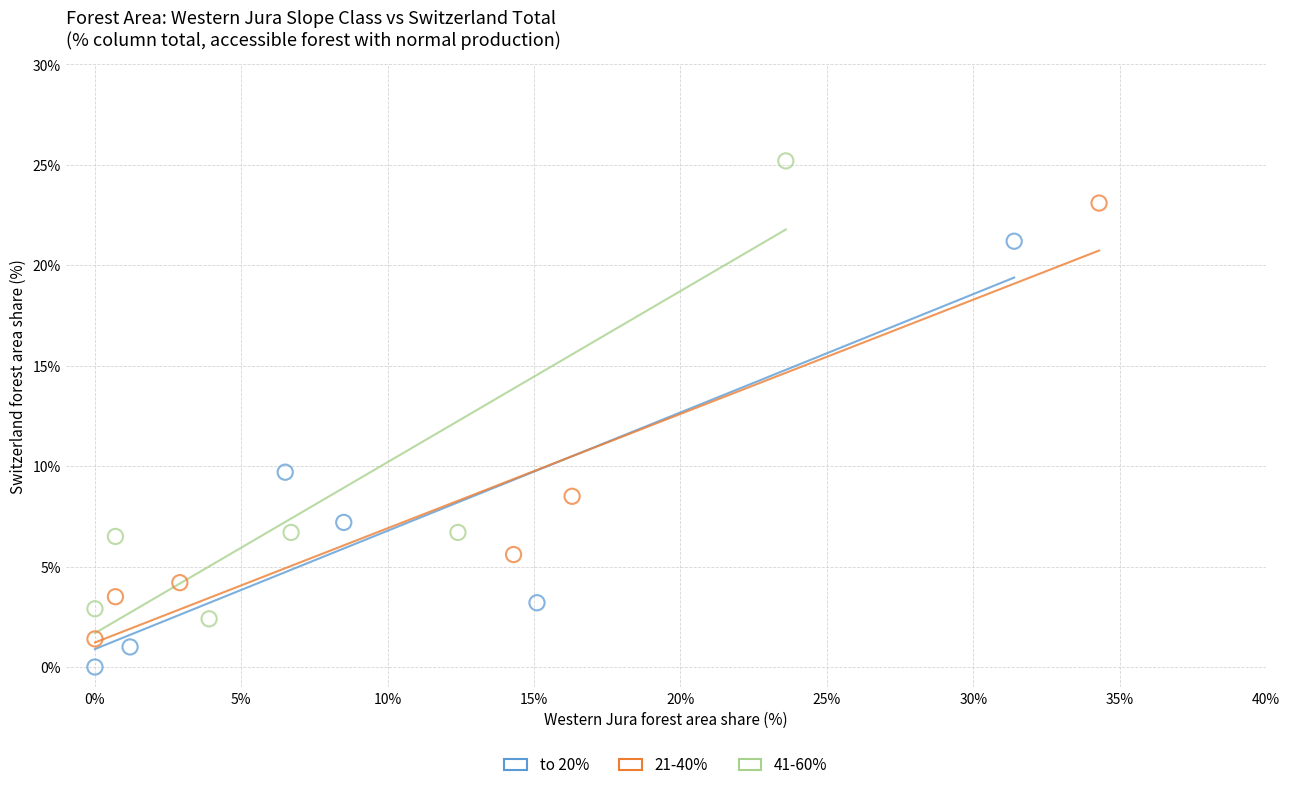

Which series contains the highest Y value?

41-60%